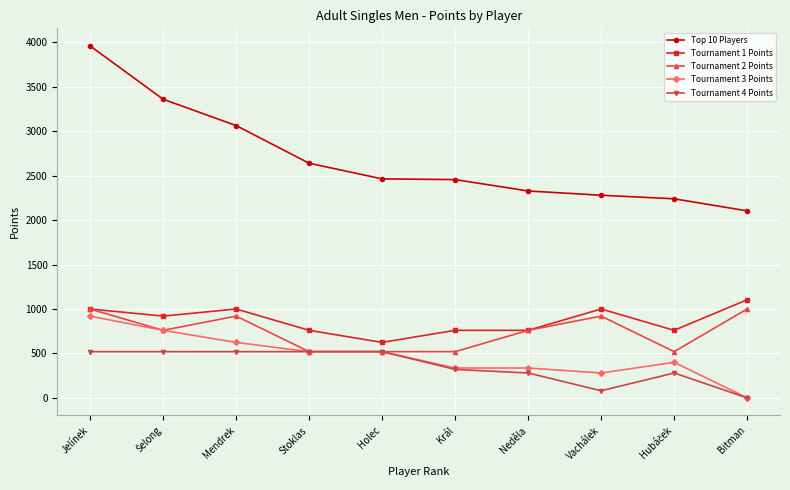

Does the chart display data point markers on the line(s)?

Yes